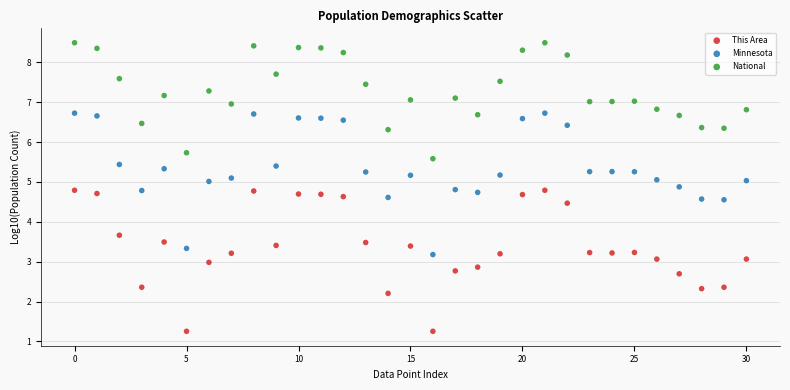

In the Minnesota series, what Y value is closest to 4?

4.6